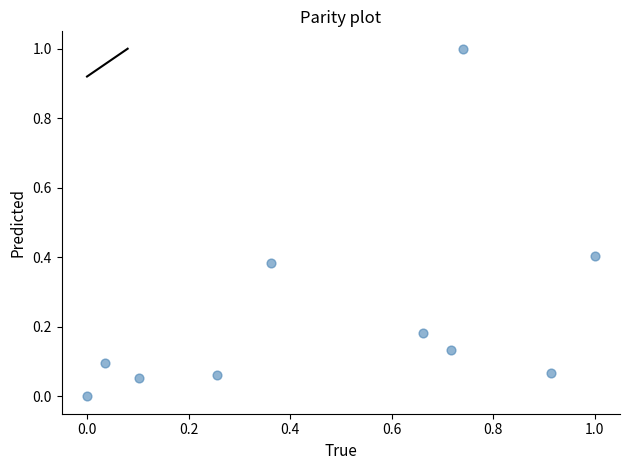

What is the range of Y values (max minus min)?

1.0